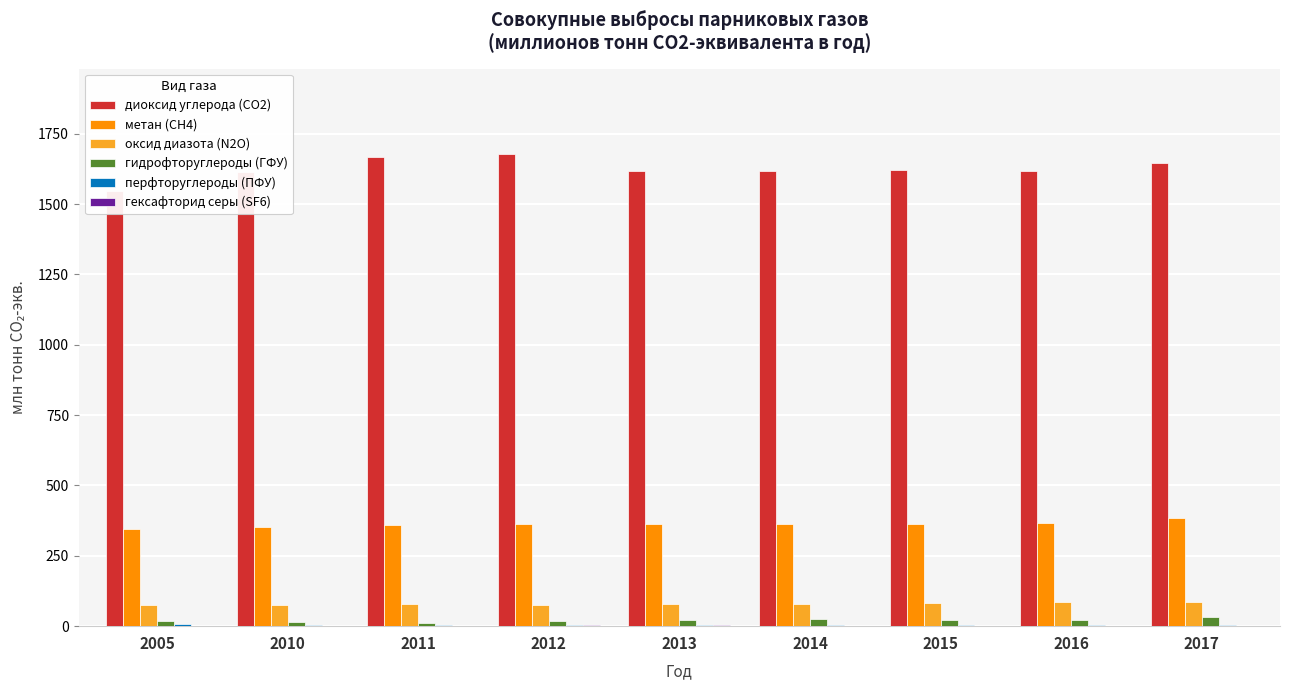

What is the average value of the метан (СН4) series?

361.8